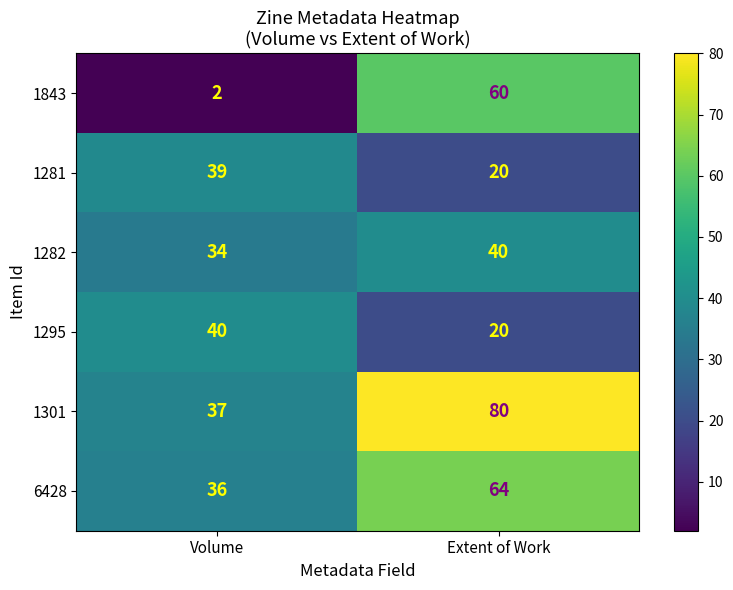

What is the total value across all series at Volume?

188